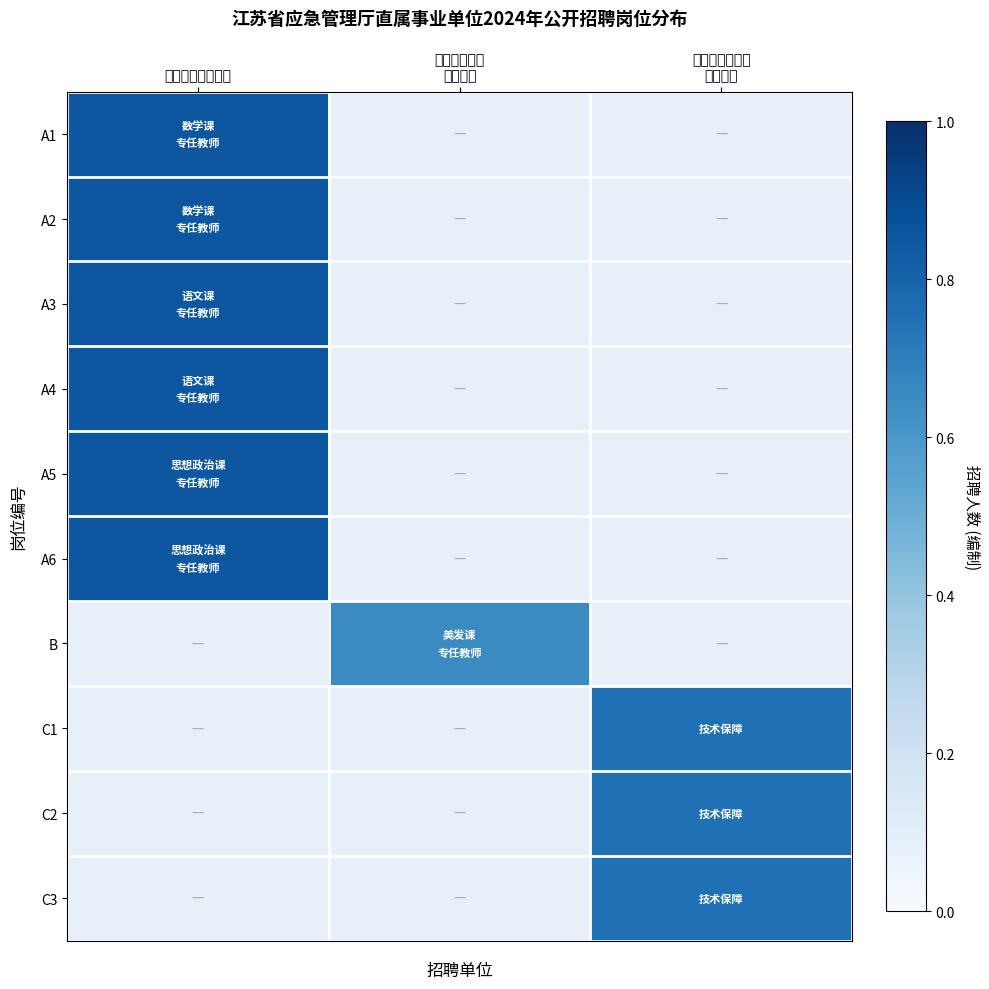

What is the maximum value shown in the chart?

0.8